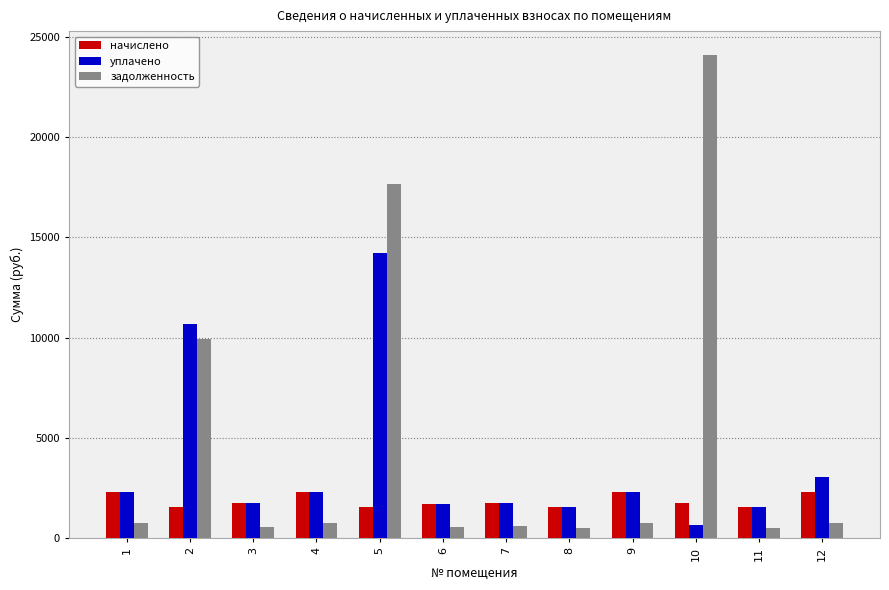

What is the spread (max minus min) of values at 10?

23419.3